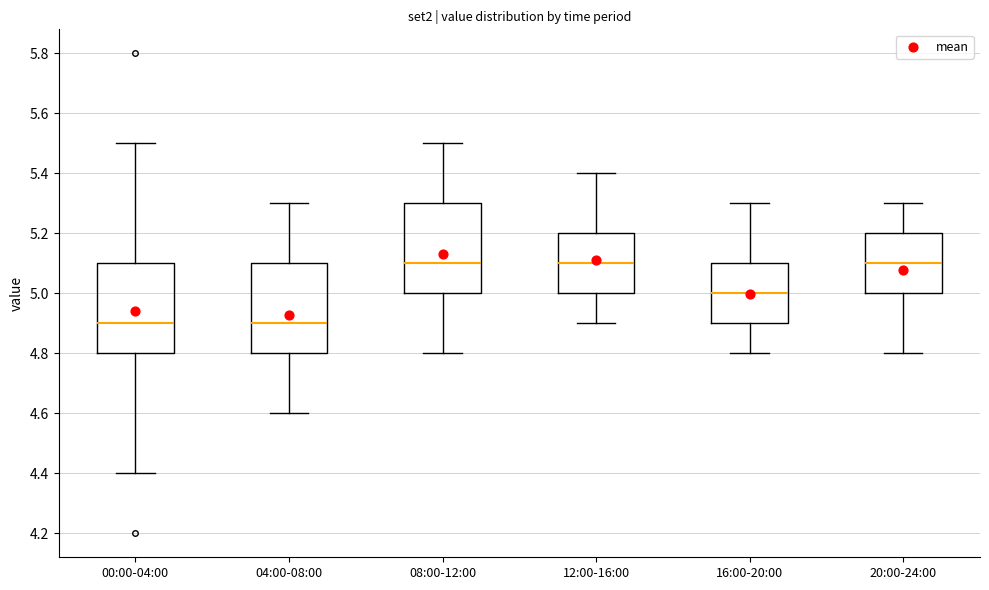

Where does the median line of the box for 20:00-24:00 sit on the y-axis? The values are not printed on the chart, so give them approximately, as read against the axis.

5.1